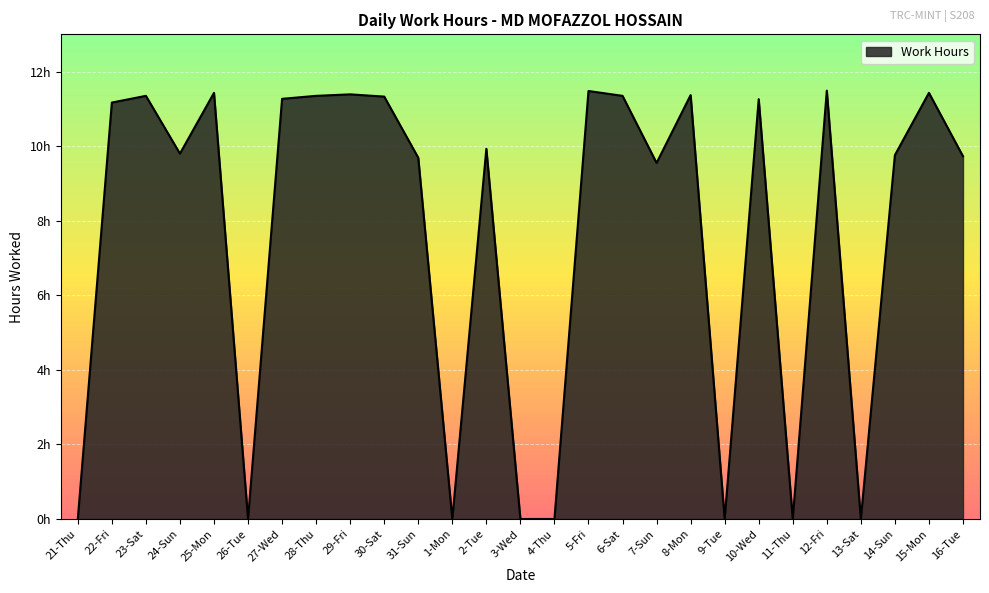

What is the average value?

7.6